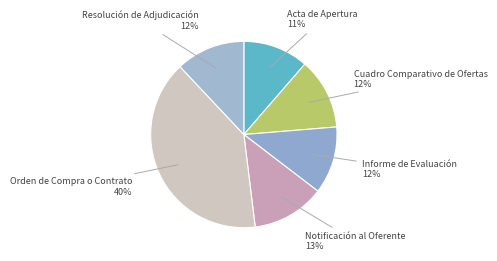

How many slices are in this pie chart?

6